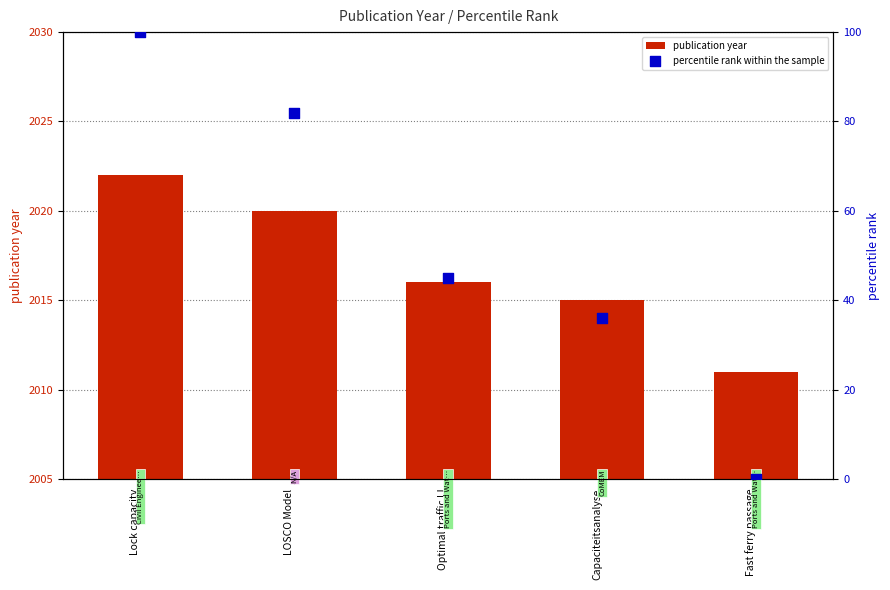

Is the value of percentile rank within the sample at LOSCO Model greater than the value of publication year at Optimal traffic IJ?

No